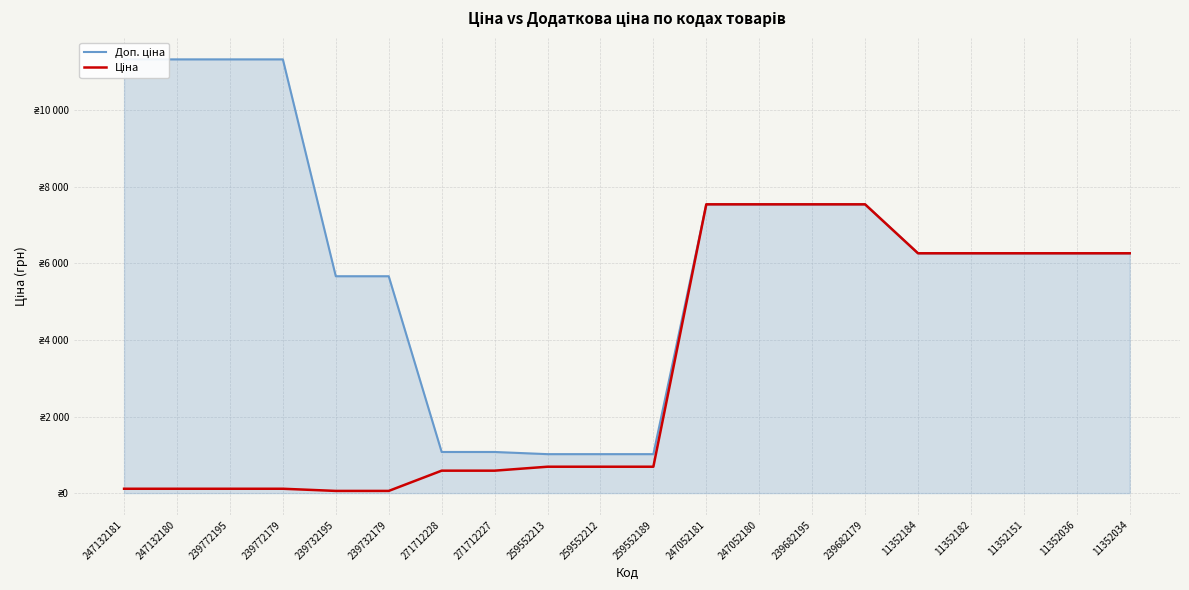

The value of Доп. ціна at 11352036 is 6266.7. True or false?

True